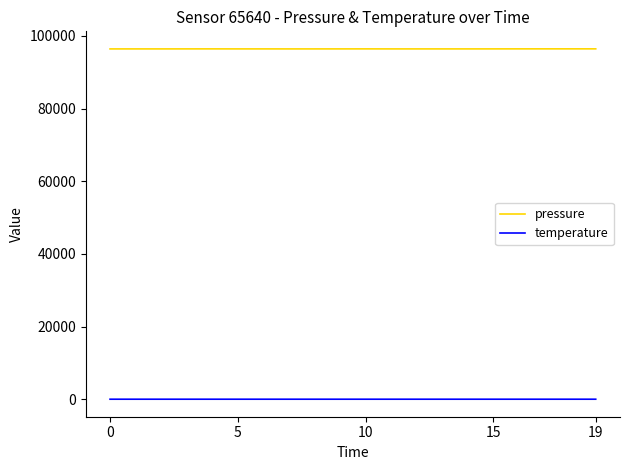

What is the minimum value for pressure?

96442.5